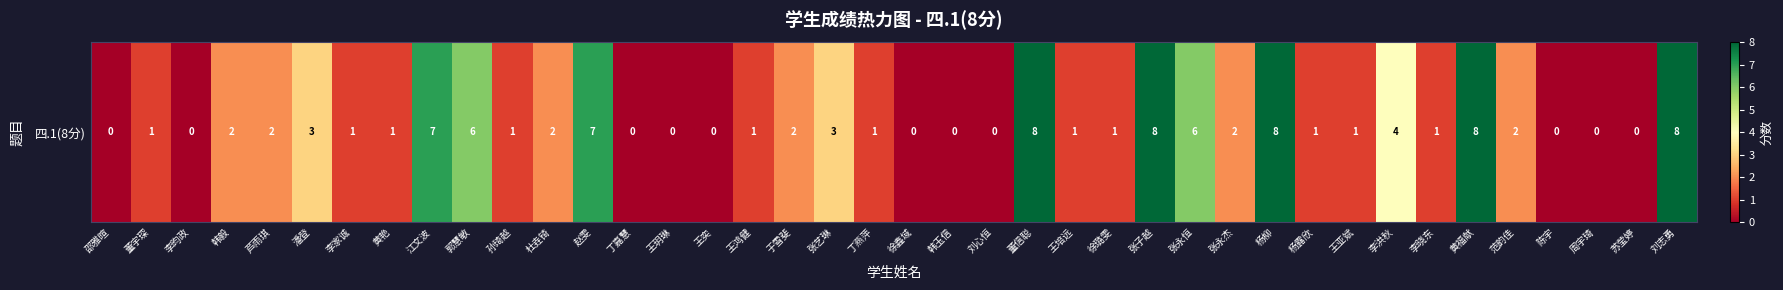

At which label is the value closest to 4?

李洪秋